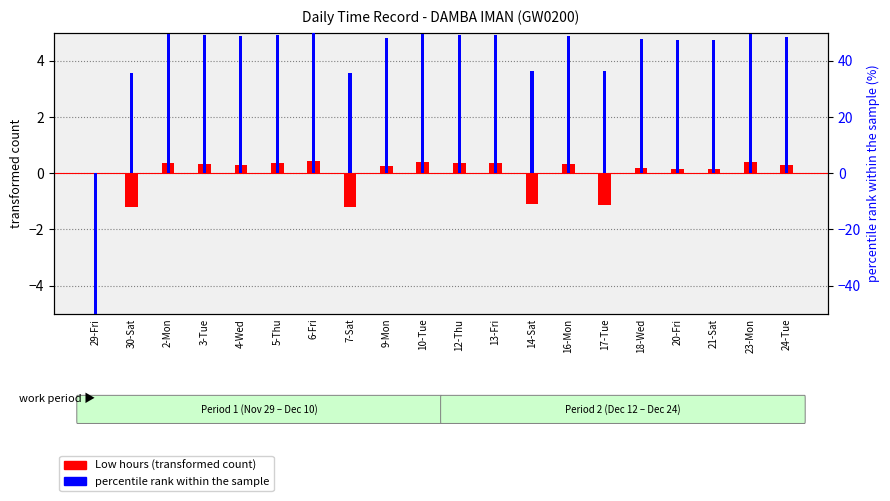

What is the total value across all series at 2-Mon?

49.8